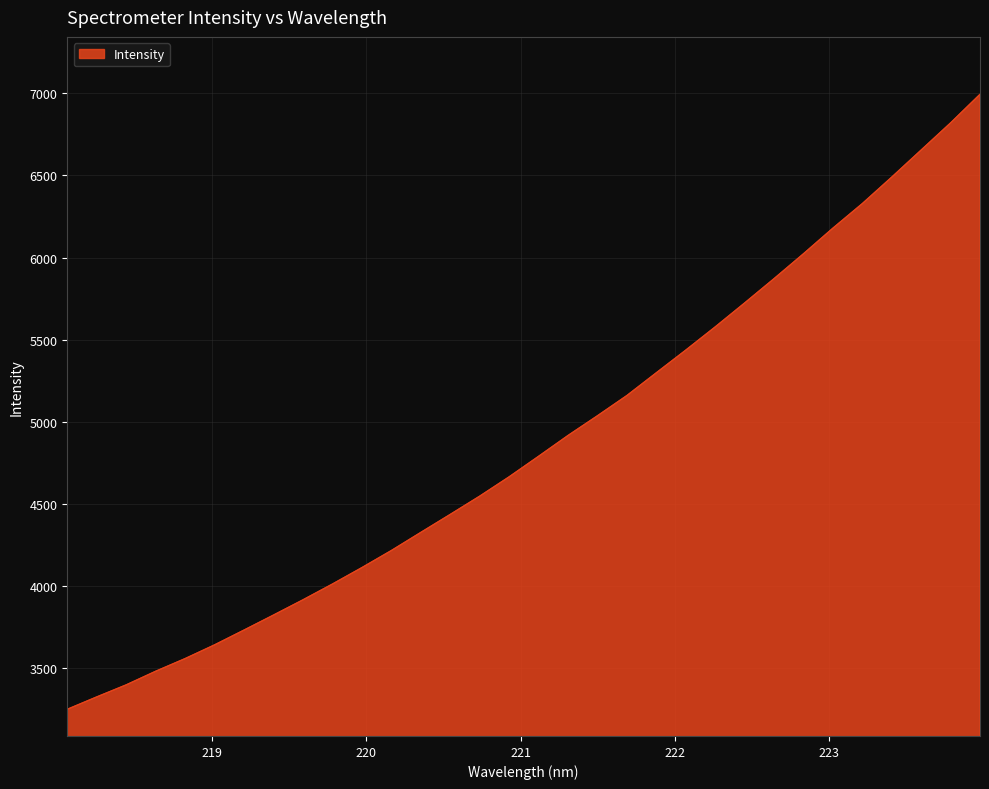

What is the difference between the maximum and minimum values?

3744.5